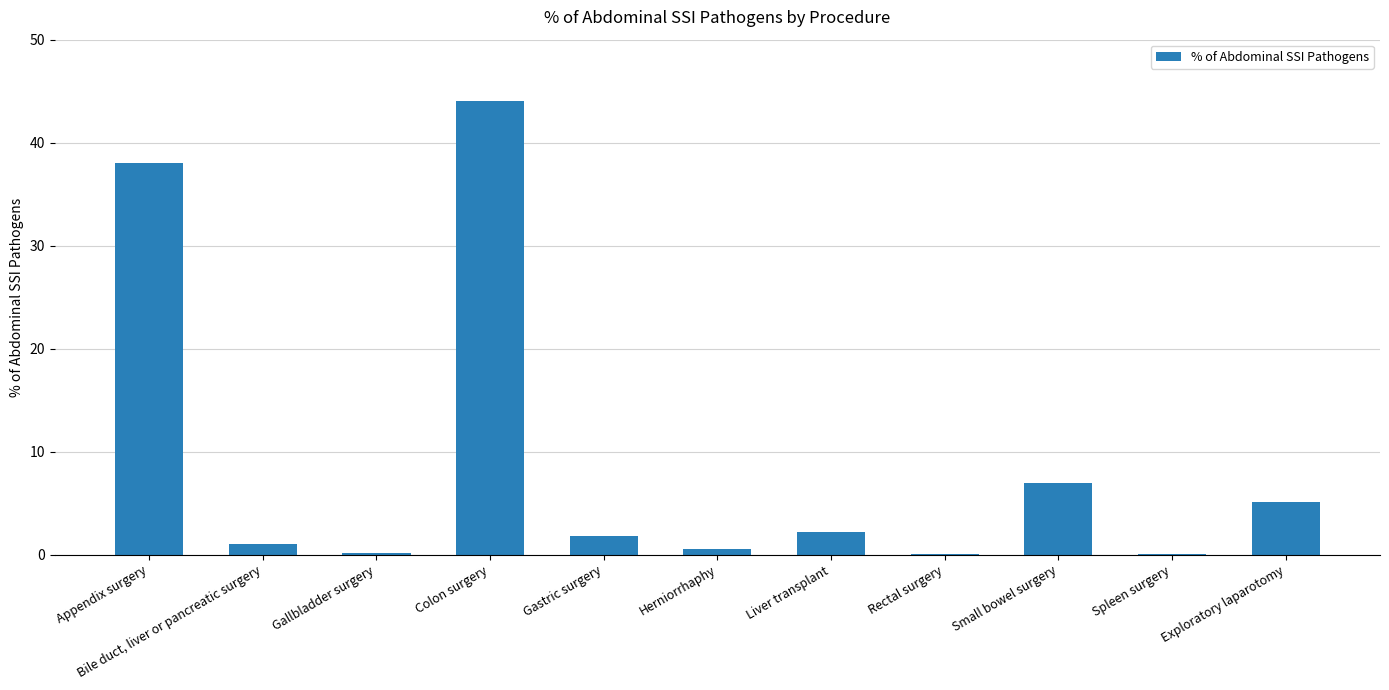

Where does the data first go above 1?

Appendix surgery